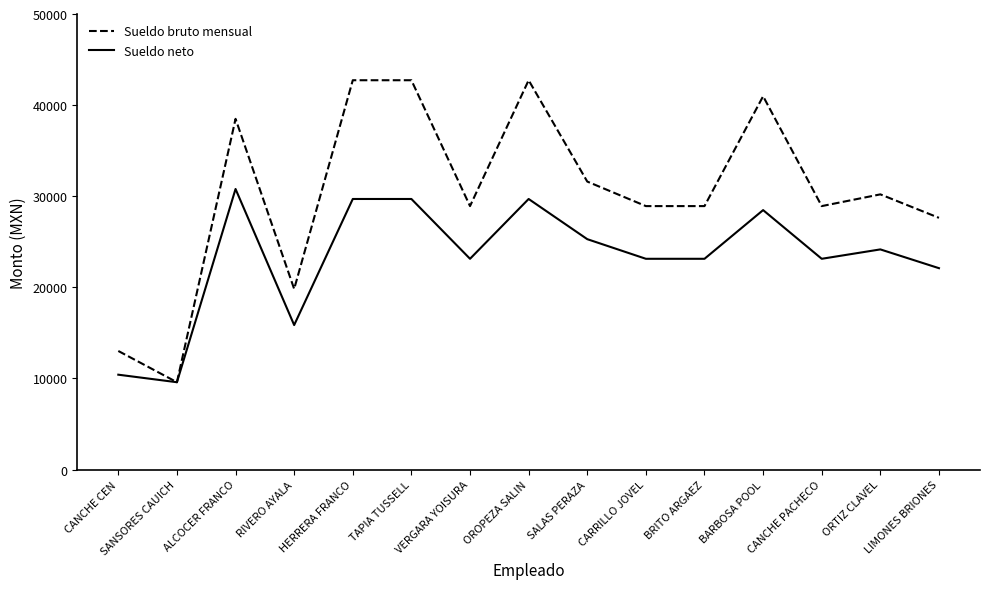

What is the total value across all series at ORTIZ CLAVEL?

54367.7